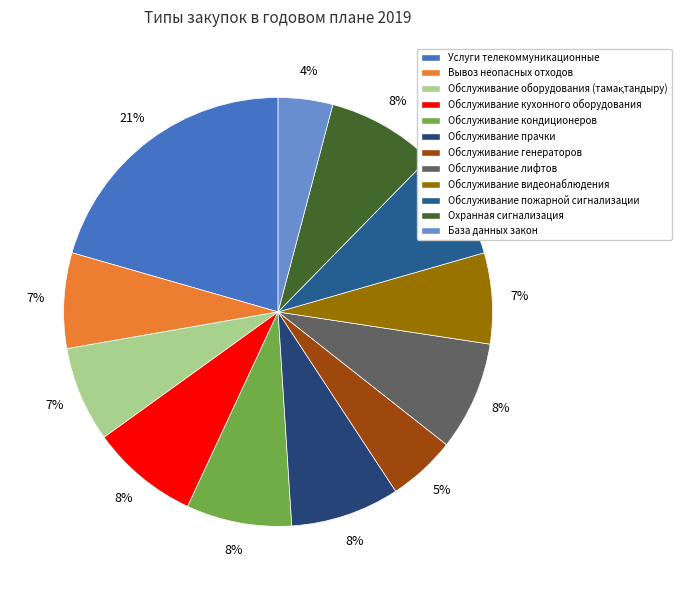

The Обслуживание кухонного оборудования slice represents 8% of the pie. True or false?

True